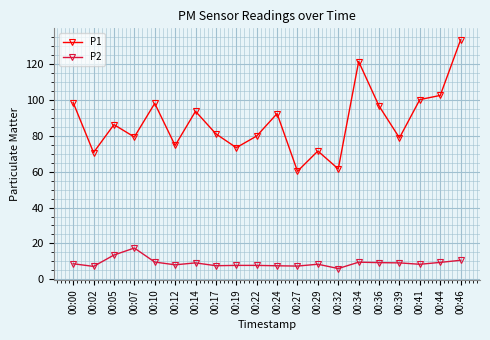

Where does the P1 series first go above 86?

00:00